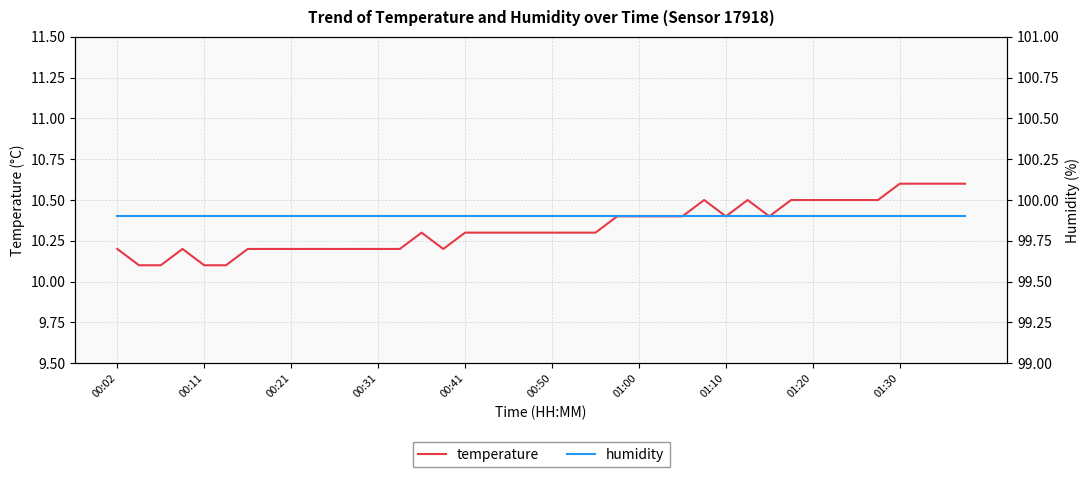

The value of temperature at 00:50 is 3.7. True or false?

False